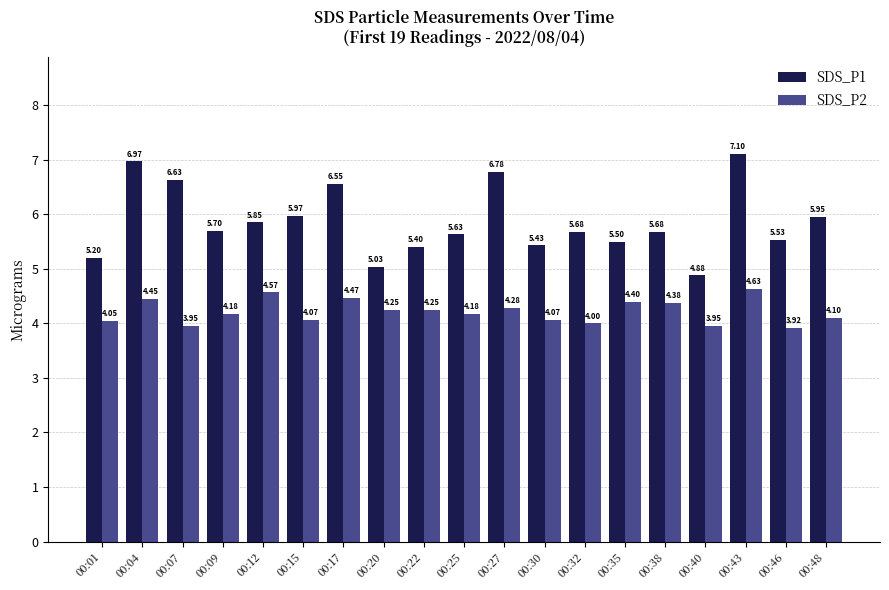

At 00:43, list the series in order from largest to smallest.

SDS_P1, SDS_P2